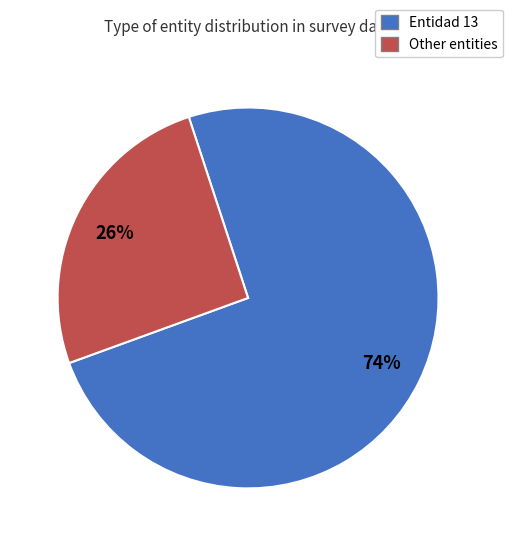

To the nearest percent, what is the average slice percentage?

50%